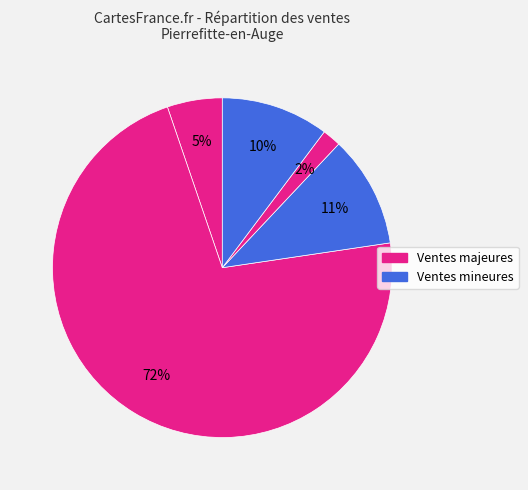

To the nearest percent, what is the difference between the largest and smallest slice percentages?

70%